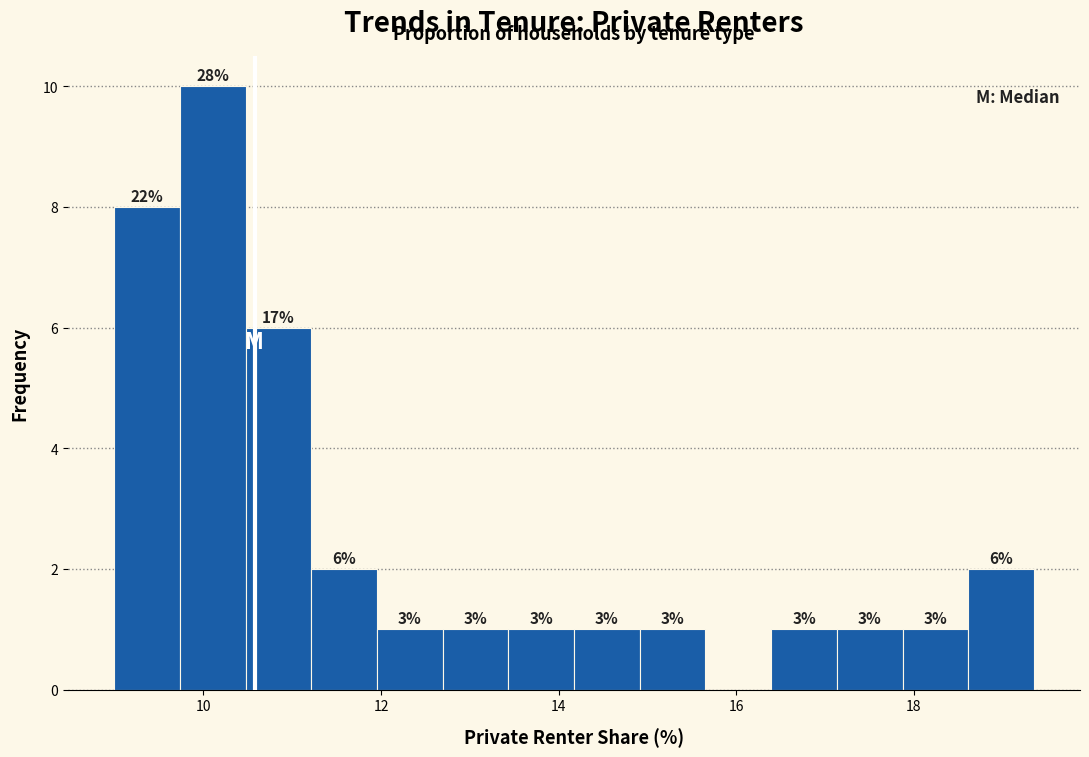

Around what value on the x-axis is the tallest bar? Give the approximate position of its centre, as read against the axis.

10.2